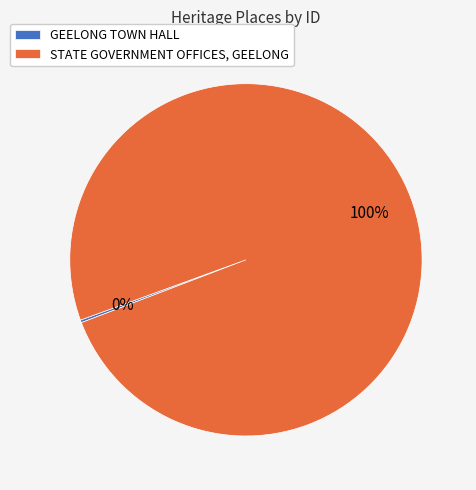

What is the largest slice in the pie chart?

STATE GOVERNMENT OFFICES, GEELONG